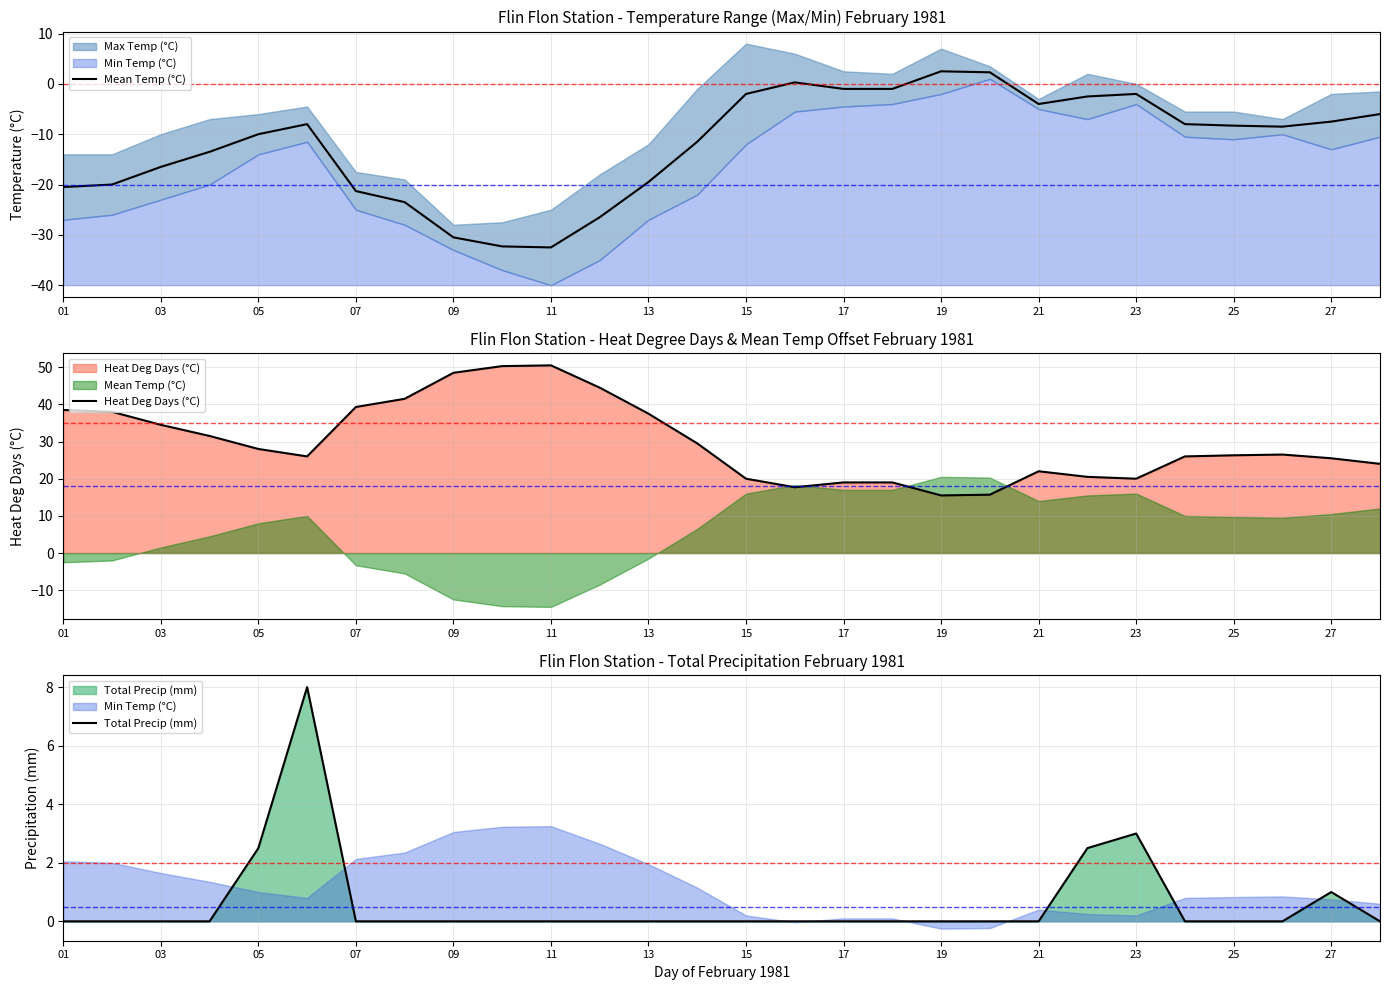

At how many categories does at least one series exceed 24?

18